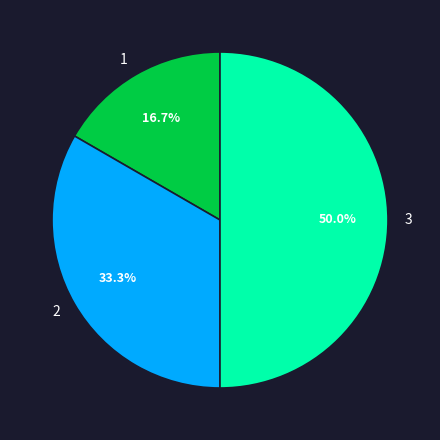

Which category has the biggest portion of the pie?

3